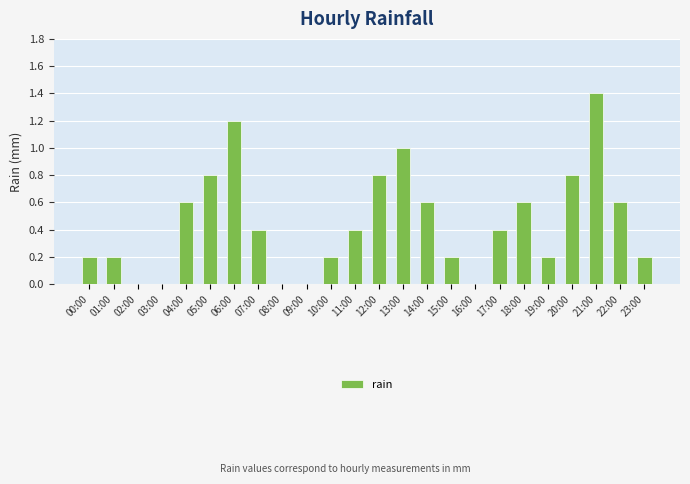

Reading left to right, list all the values displayed in this chart.

0.2	0.2	0.0	0.0	0.6	0.8	1.2	0.4	0.0	0.0	0.2	0.4	0.8	1.0	0.6	0.2	0.0	0.4	0.6	0.2	0.8	1.4	0.6	0.2